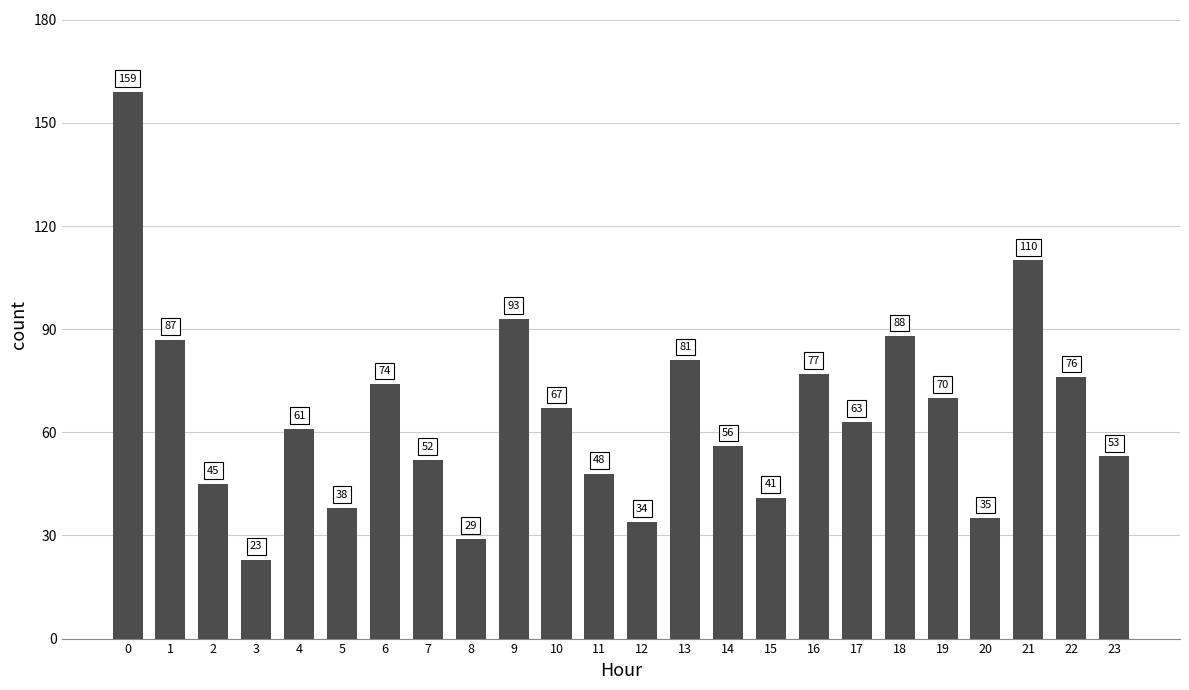

List the labels in order of value, smallest first.

3, 8, 12, 20, 5, 15, 2, 11, 7, 23, 14, 4, 17, 10, 19, 6, 22, 16, 13, 1, 18, 9, 21, 0